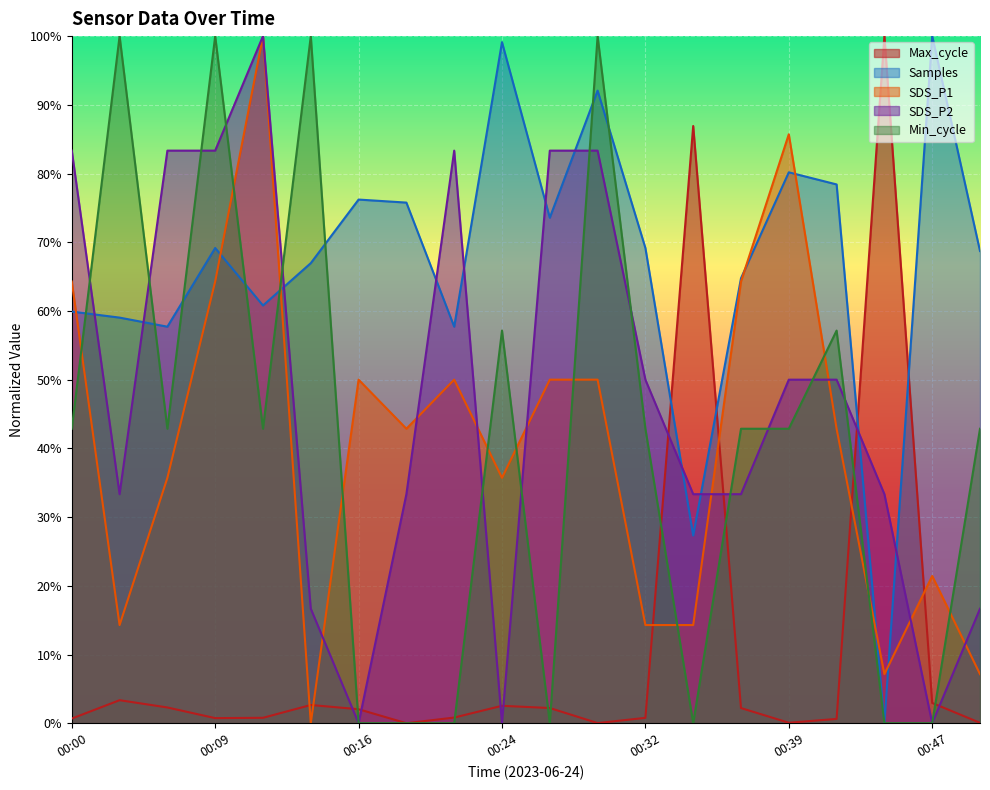

How many times do Min_cycle and SDS_P1 cross each other?

11